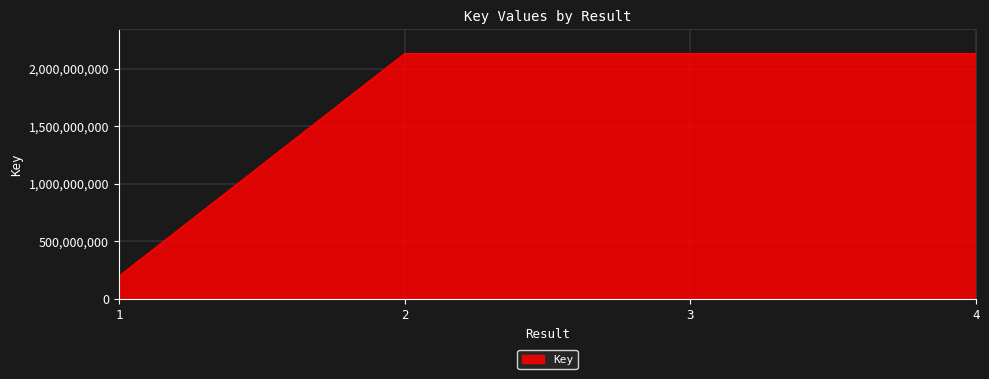

How many lines are shown in the chart?

1